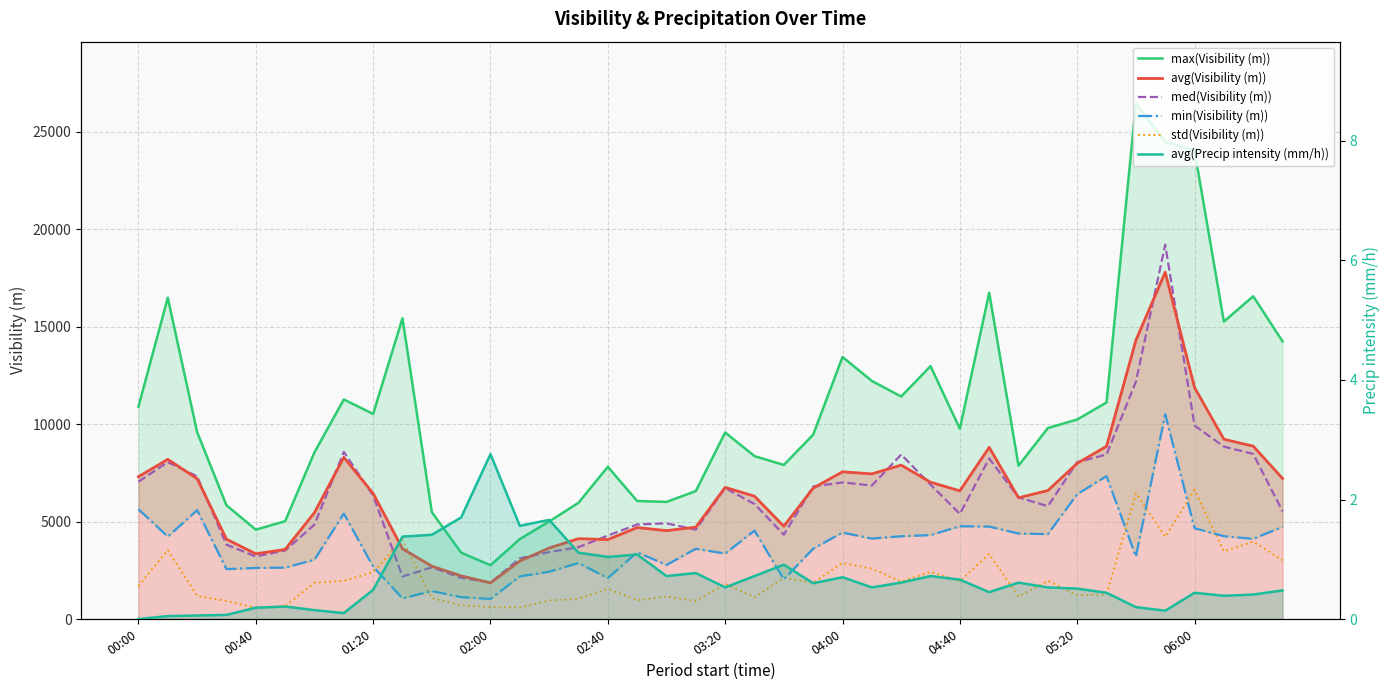

Rank the categories by std(Visibility (m)) value from lowest to highest.

02:40, 13, 12, 03:20, 11, 02:00, 19, 14, 17, 15, 10, 21, 30, 18, 01:20, 32, 33, 16, 00:00, 20, 04:00, 23, 26, 28, 04:40, 31, 22, 05:20, 27, 25, 24, 39, 29, 37, 00:40, 38, 06:00, 35, 34, 36